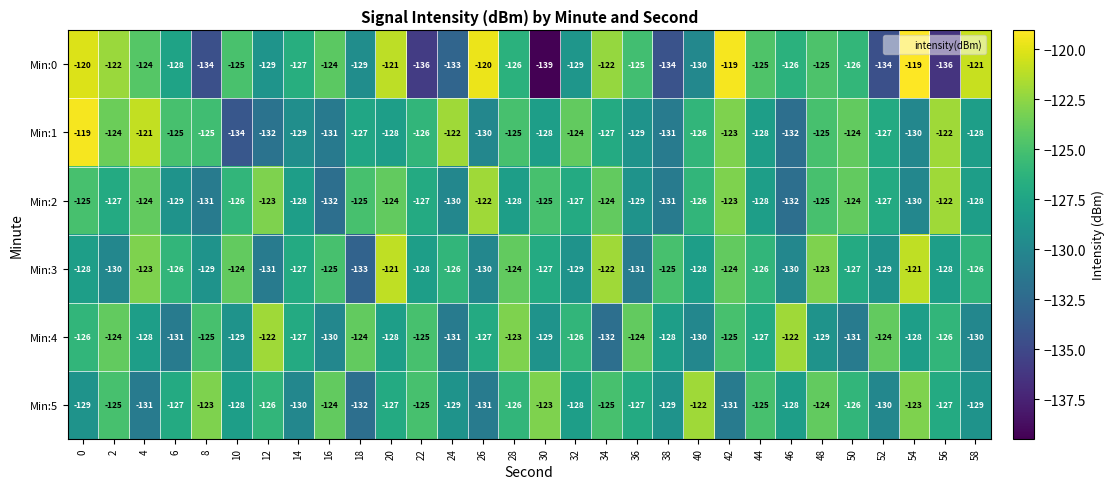

What is the difference between the highest and lowest values at 24?

11